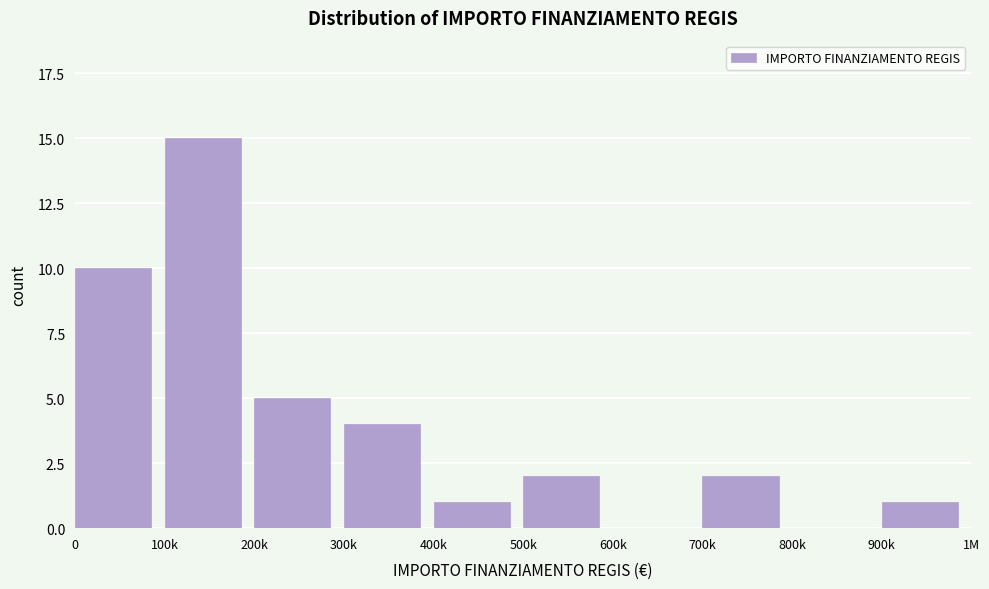

Reading right to left, extract all data points from this chart.

900k=1	800k=0	700k=2	600k=0	500k=2	400k=1	300k=4	200k=5	100k=15	0=10